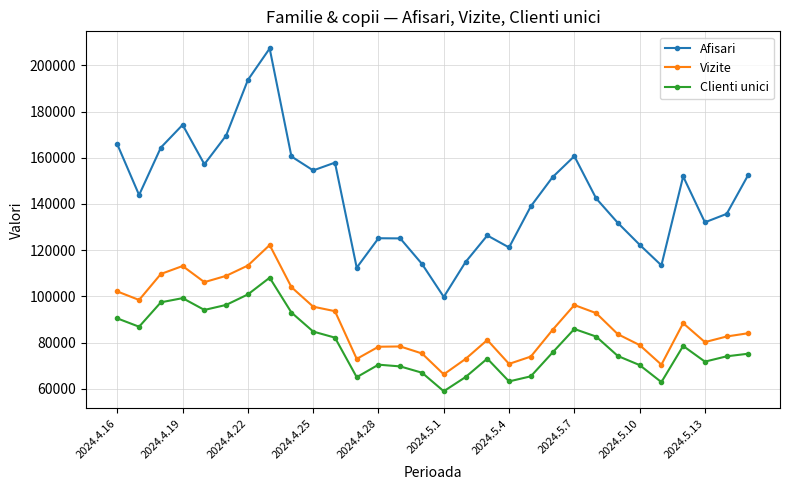

What is the minimum value shown in the chart?

58914